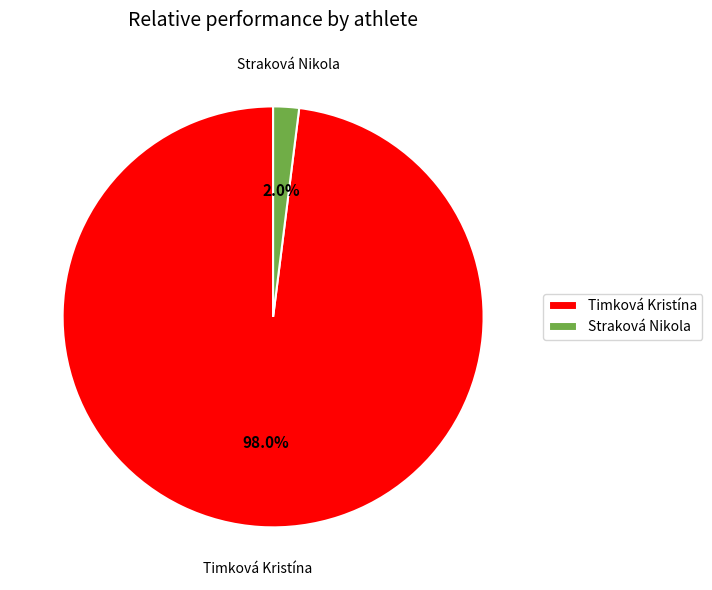

To the nearest percent, what portion does Straková Nikola represent?

2%